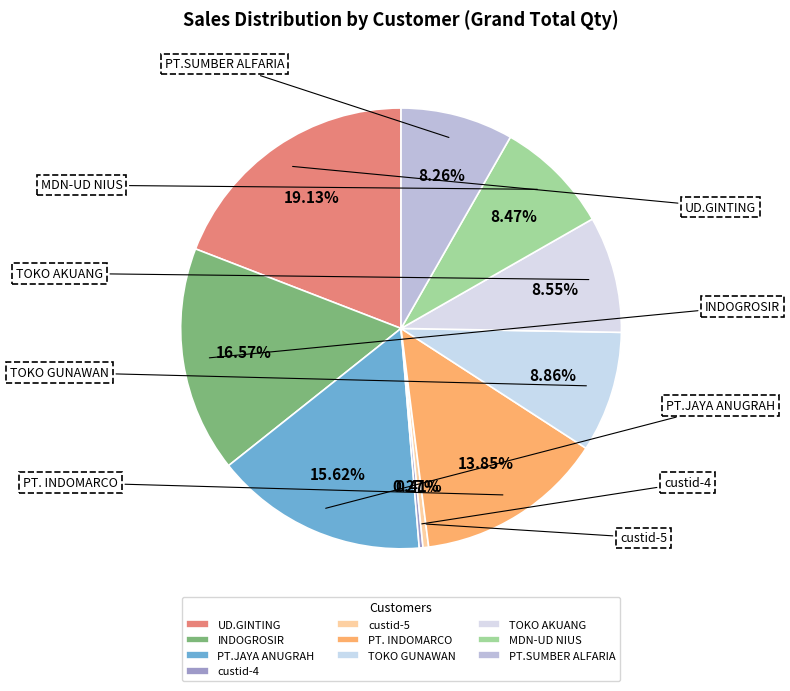

What percentage is NOT represented by custid-5?

99.6%